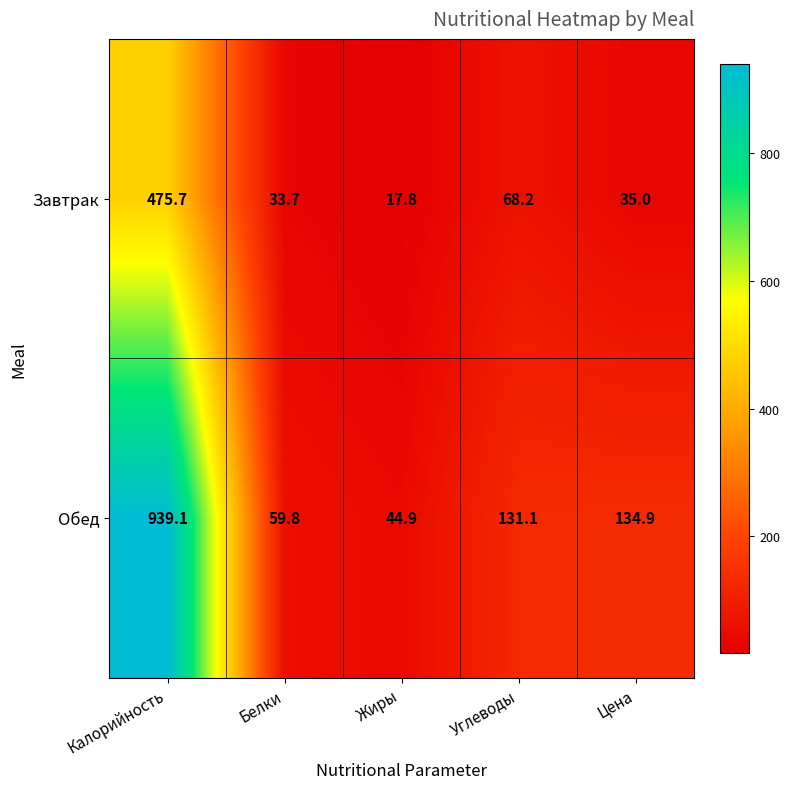

Rank the series by their average value, from highest to lowest.

Обед, Завтрак